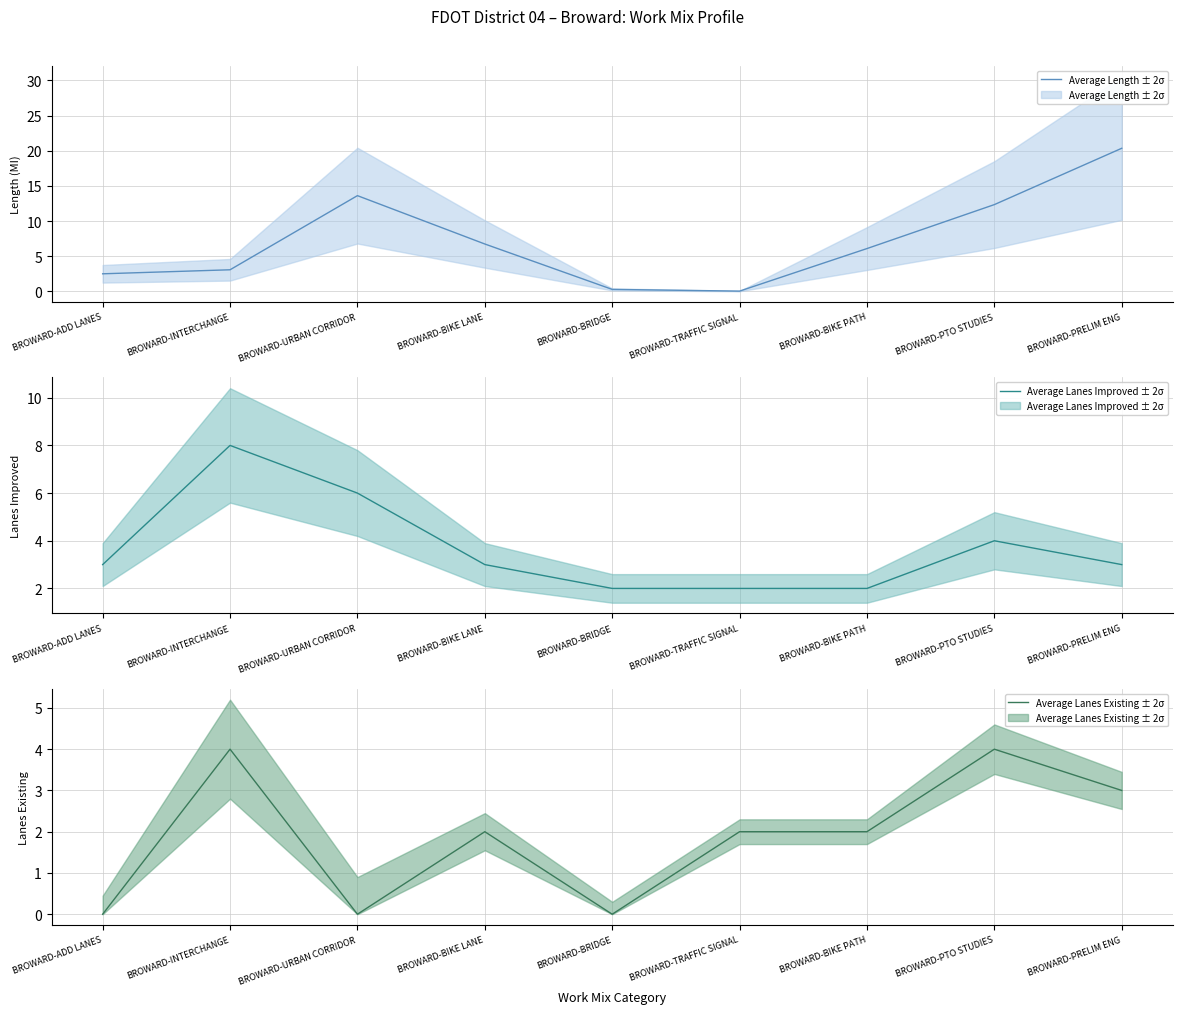

What is the difference between the Average Lanes Improved ± 2σ values at BROWARD-BIKE LANE and BROWARD-BRIDGE?

1.0